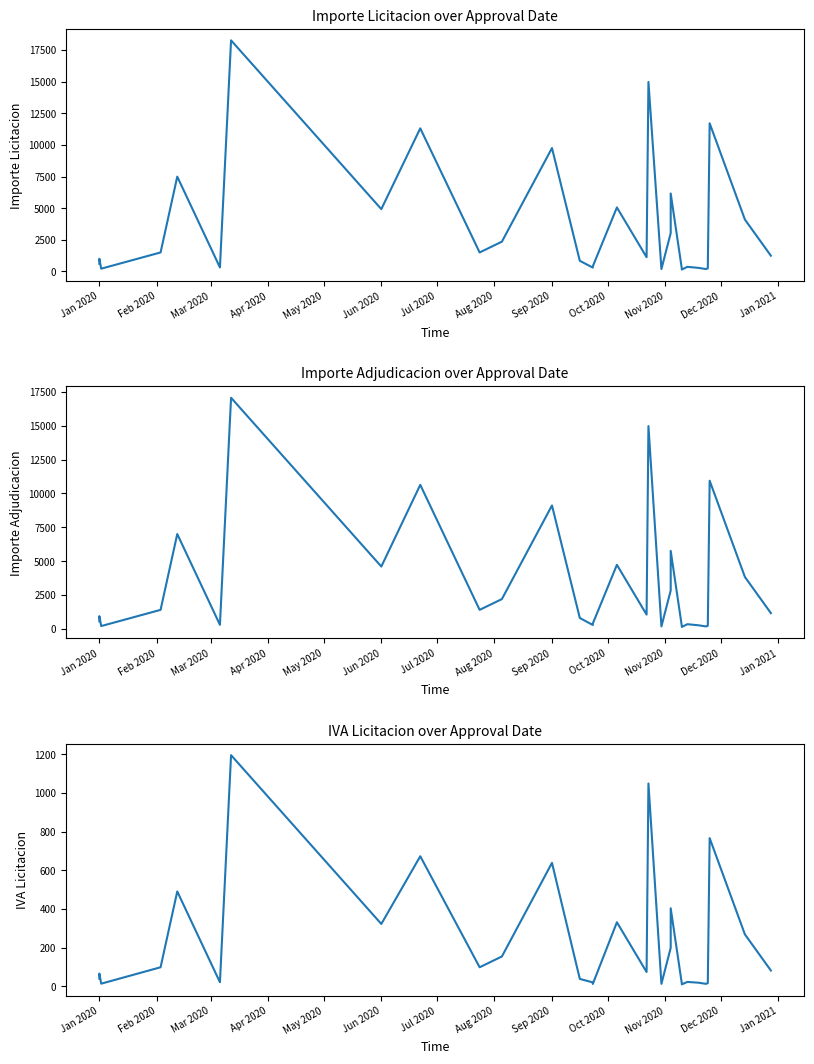

Reading left to right, extract all data points from this chart.

Importe Licitacion: 600.0	1000.0	216.0	1498.0	7490.0	314.8	18262.3	4922.0	11306.9	1498.0	2350.4	9750.0	837.4	302.4	398.0	5055.8	1123.5	14975.0	189.0	3029.0	6160.9	212.7	147.6	362.2	278.2	188.3	242.3	11706.3	4099.2	1241.2
Importe Adjudicacion: 560.8	934.6	202.8	1400.0	7000.0	294.2	17067.5	4600.0	10634.9	1400.0	2196.7	9112.1	799.5	282.6	386.4	4725.0	1050.0	14975.0	176.6	2830.9	5757.8	198.8	137.9	340.0	260.0	176.0	226.4	10940.5	3831.0	1160.0
IVA Licitacion: 39.2	65.4	13.2	98.0	490.0	20.6	1194.7	322.0	672.0	98.0	153.8	637.9	37.9	19.8	11.6	330.8	73.5	1048.2	12.4	198.2	403.1	13.9	9.7	22.2	18.2	12.3	15.8	765.8	268.2	81.2